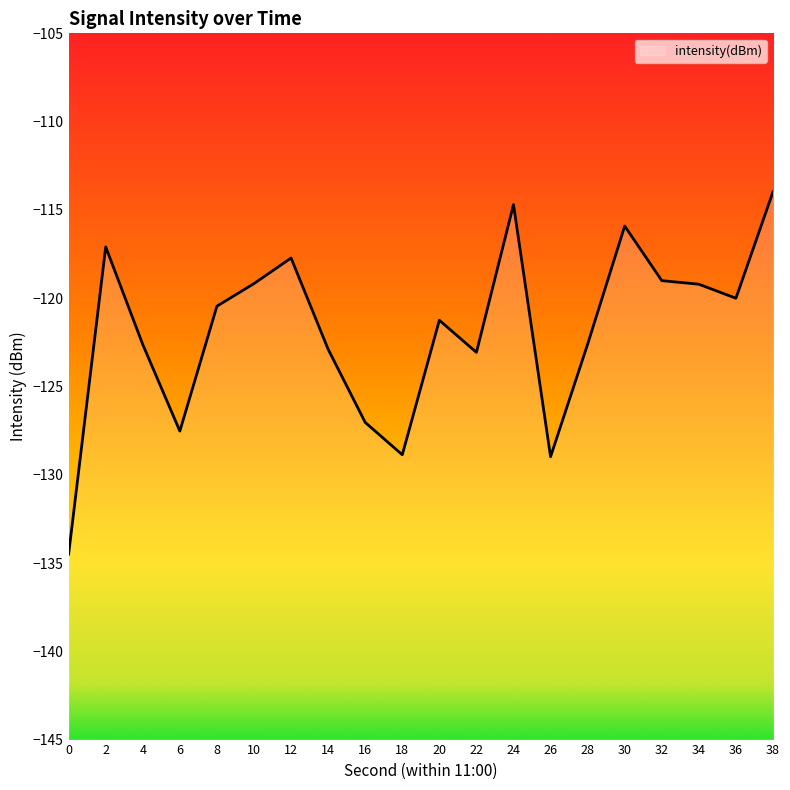

Between 32 and 22, which is larger?

32